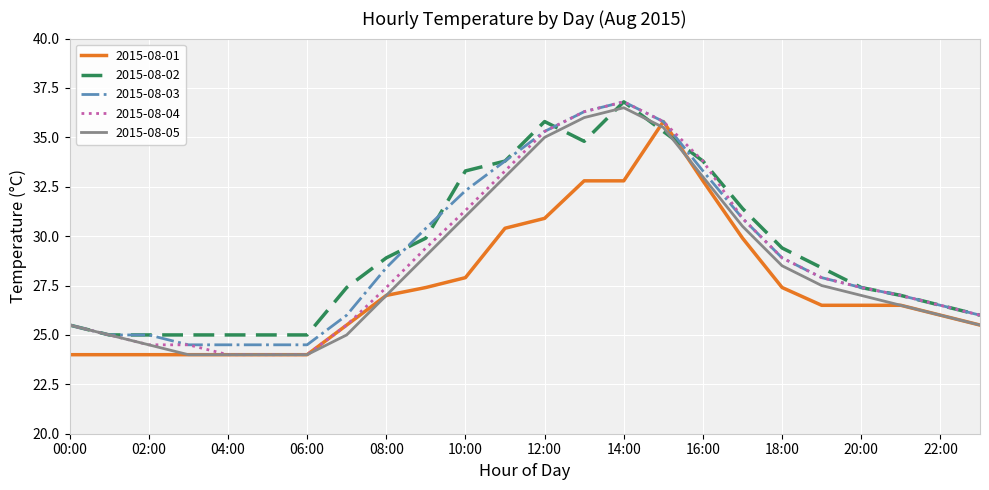

What is the maximum value shown in the chart?

36.8